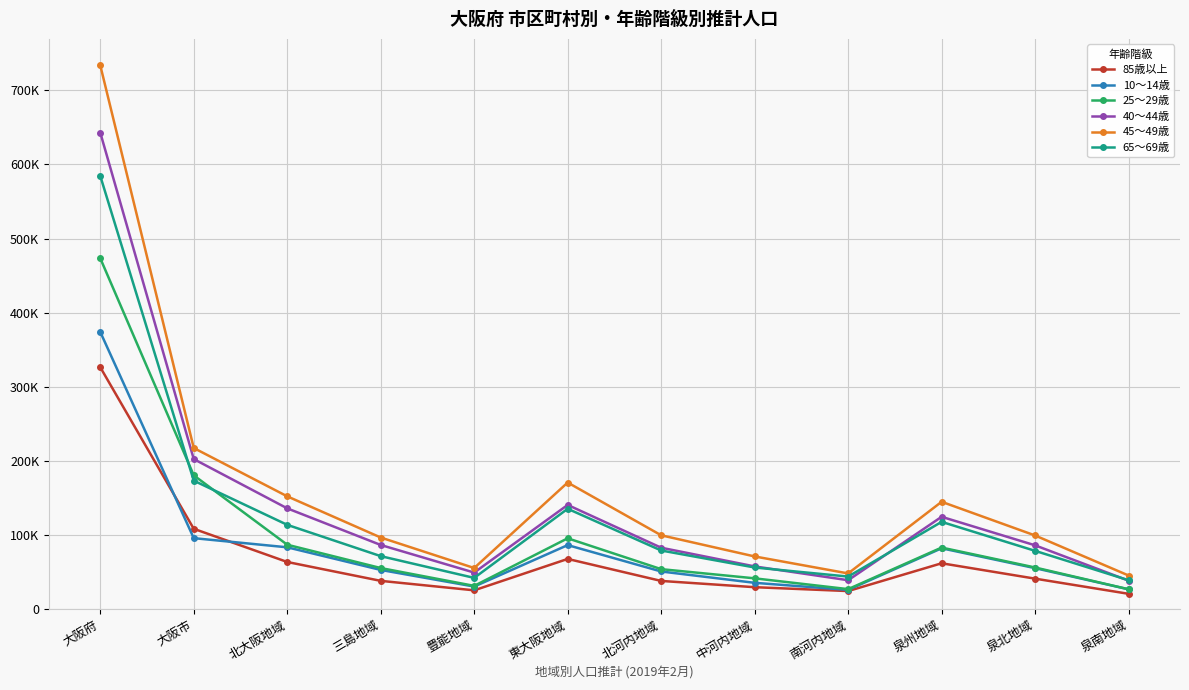

Which series has the largest total across all categories?

45～49歳